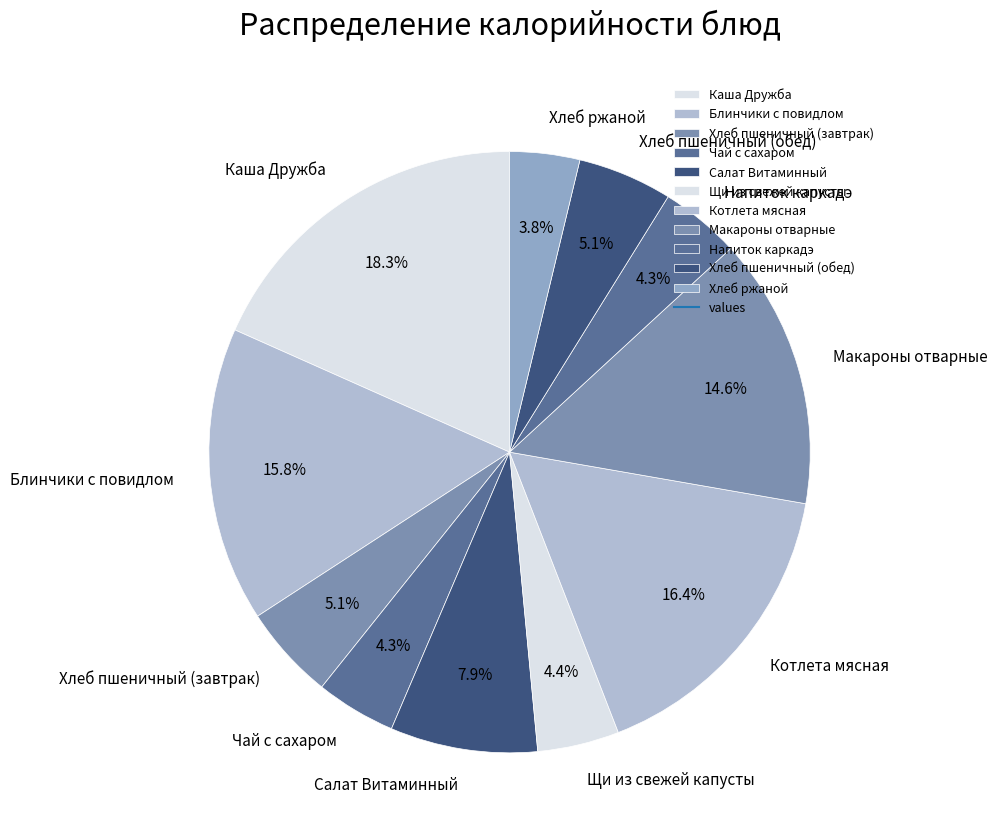

Combined, do Каша Дружба and Макароны отварные account for over 50%?

No